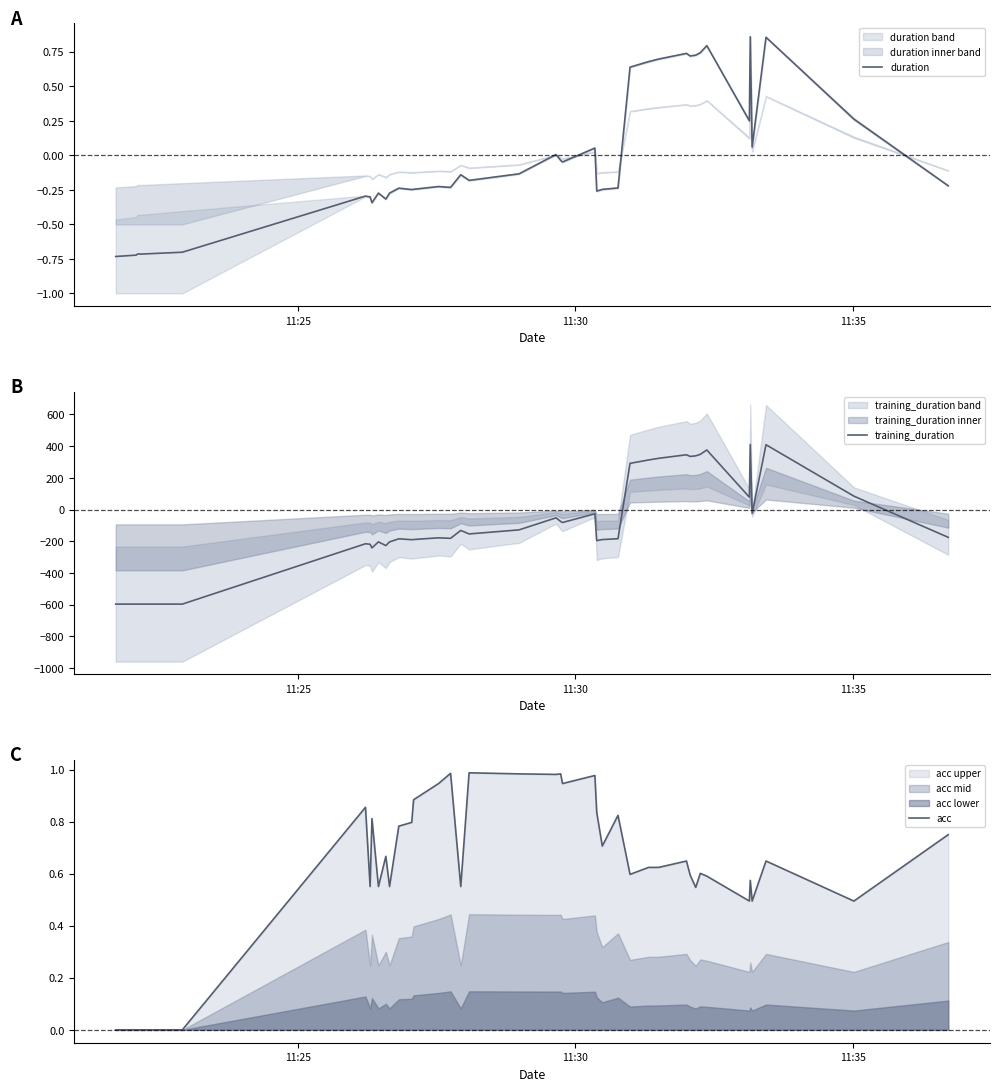

How many intersections are there between acc and duration?

6